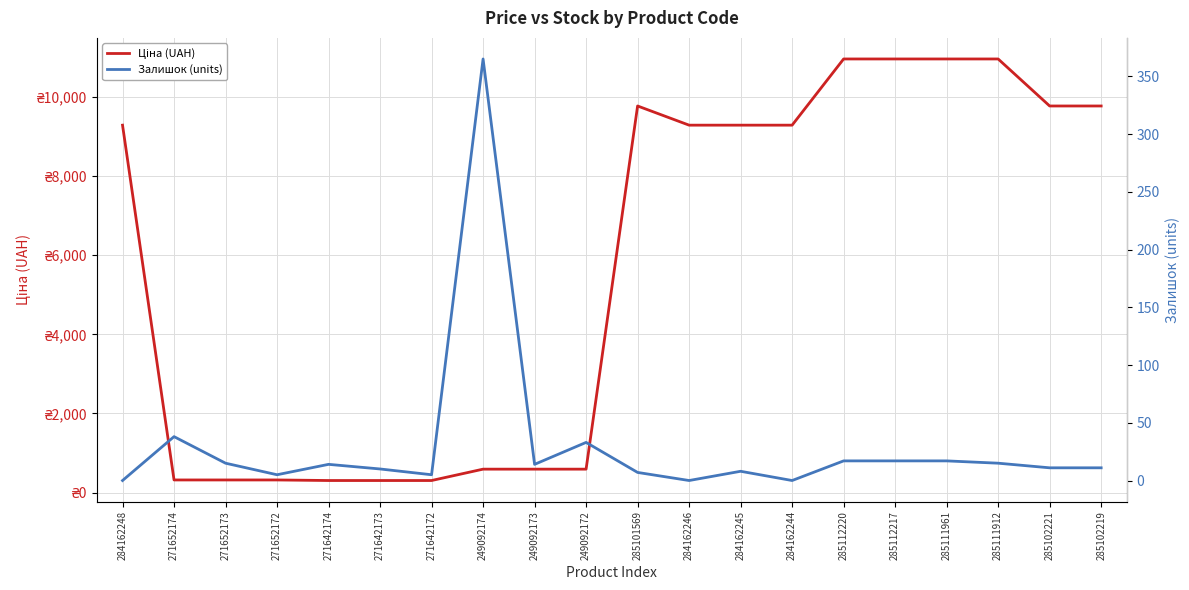

True or false: Ціна (UAH) has a value of 9290.5 at 284162248.

True